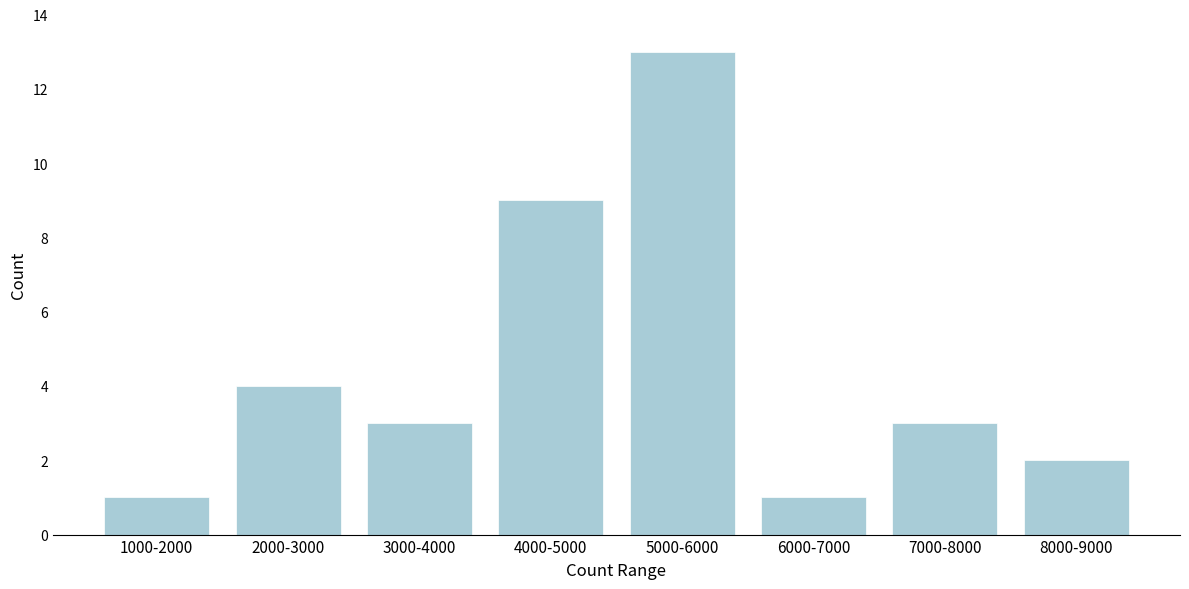

Reading left to right, list all the values displayed in this chart.

1000-2000=1	2000-3000=4	3000-4000=3	4000-5000=9	5000-6000=13	6000-7000=1	7000-8000=3	8000-9000=2